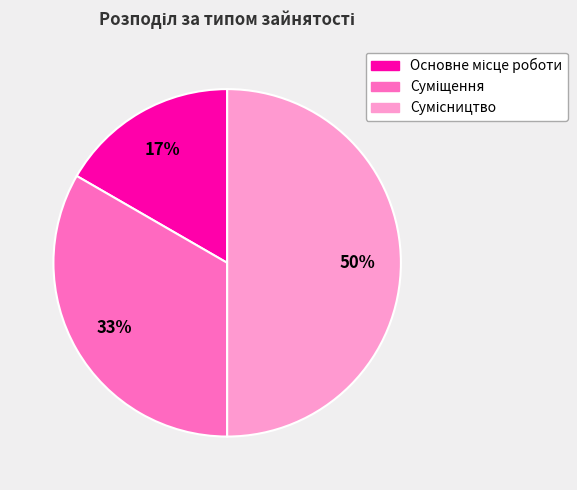

How many slices are in this pie chart?

3